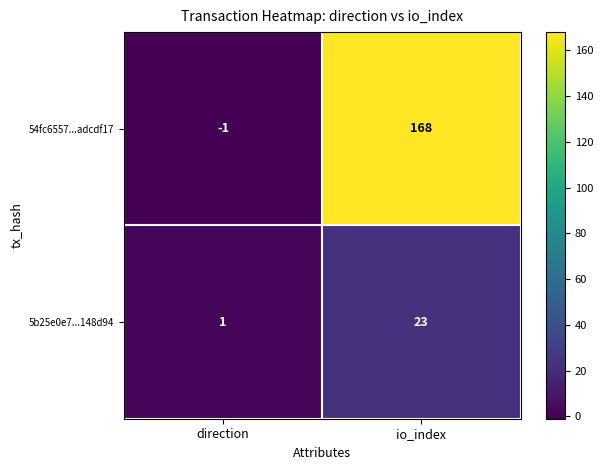

Rank the series at direction from lowest to highest value.

54fc6557...adcdf17, 5b25e0e7...148d94